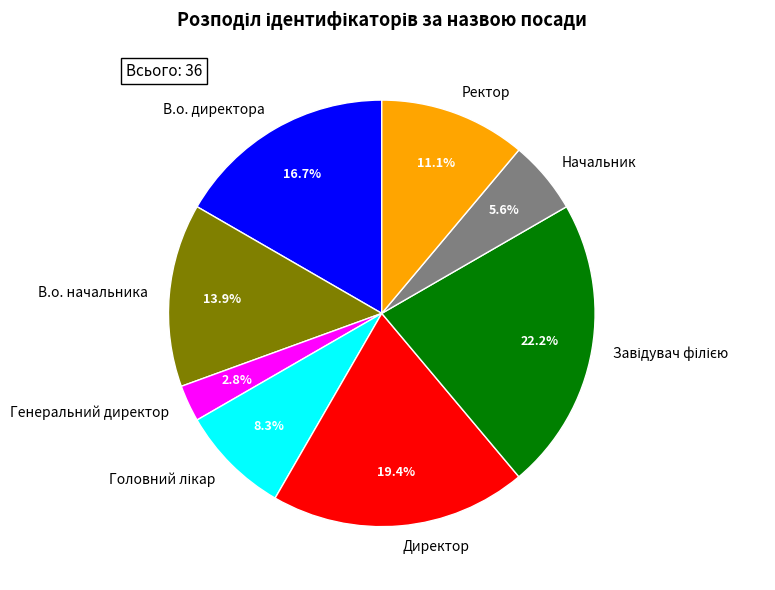

Is В.о. директора the majority of the pie?

No